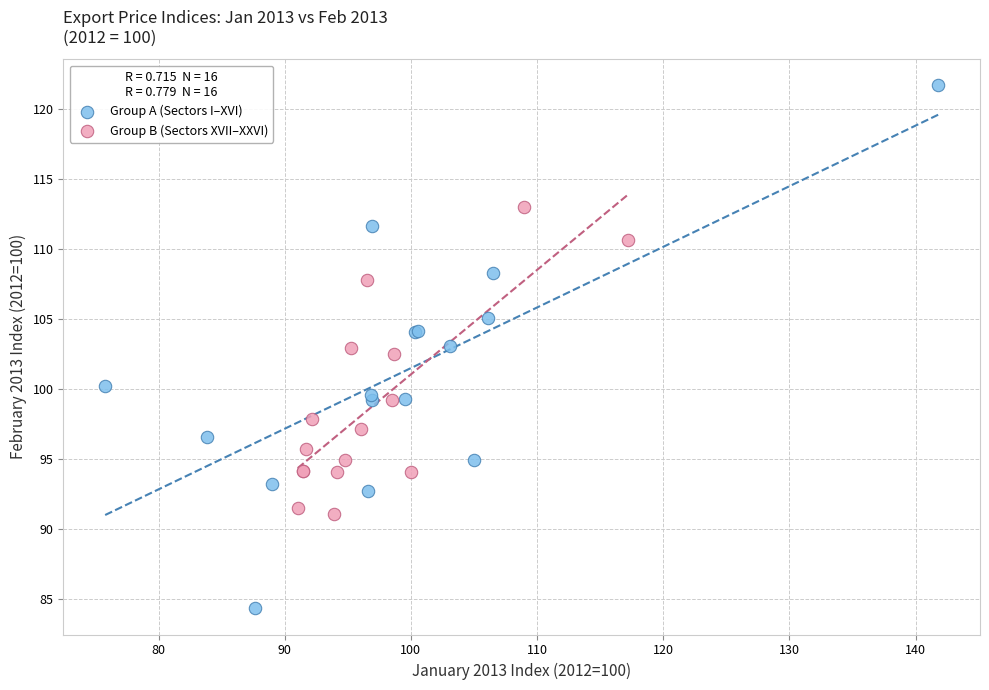

Which series contains the lowest Y value?

Group A (Sectors I–XVI)